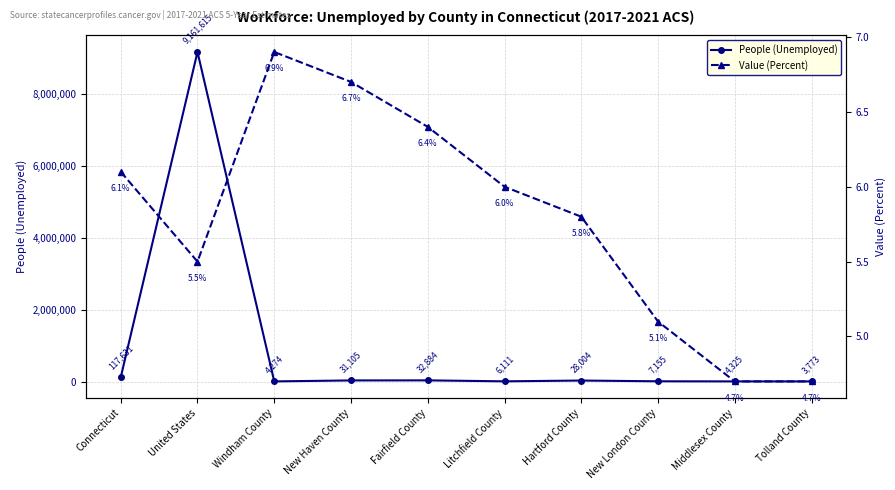

List the series in order of their overall mean, lowest first.

Value (Percent), People (Unemployed)